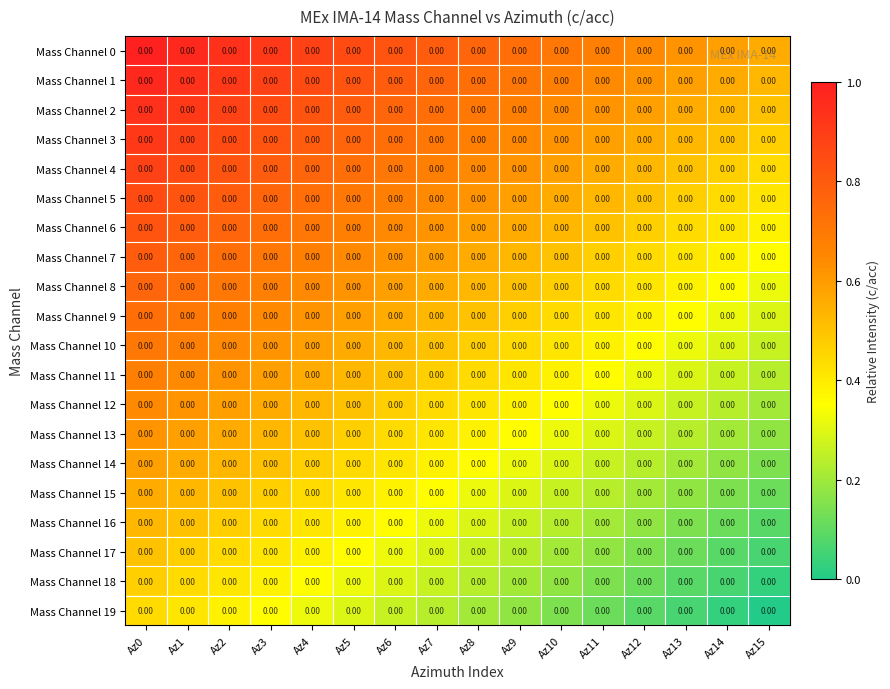

How many Mass Channel 12 values are between 0 and 1?

16